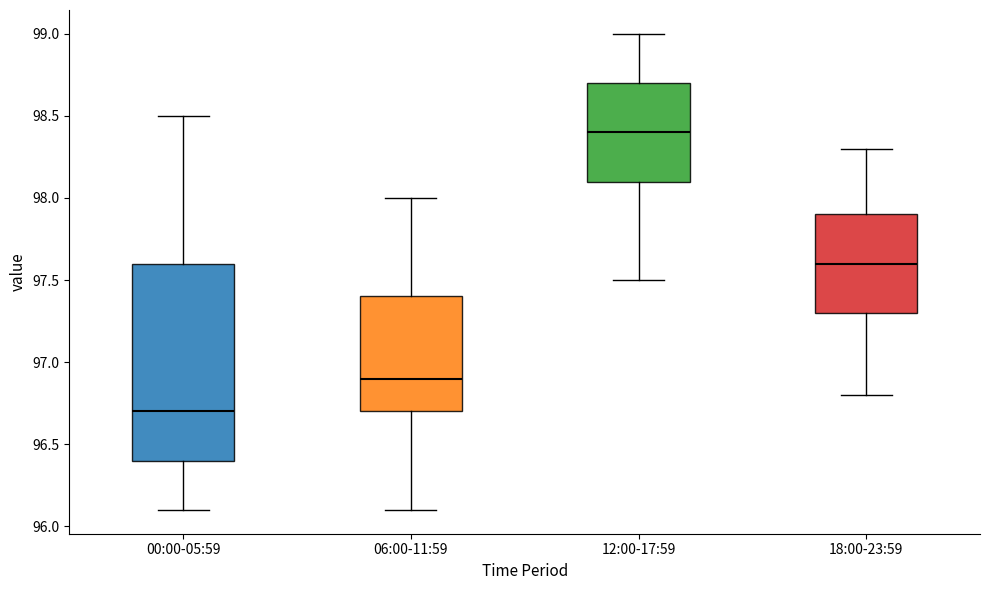

Which box has the lowest median line?

00:00-05:59